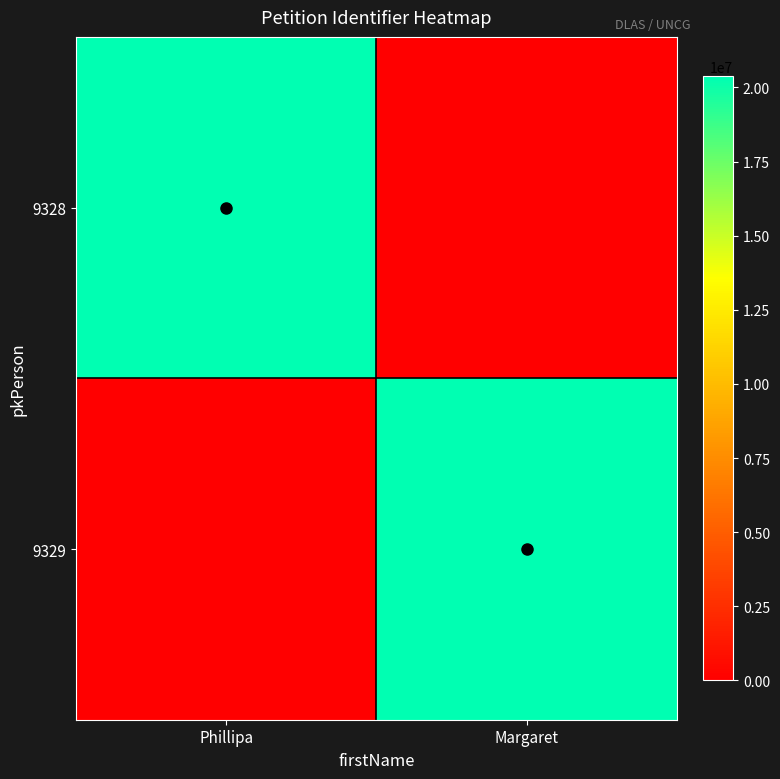

Which has a higher value, Margaret or Phillipa?

Phillipa